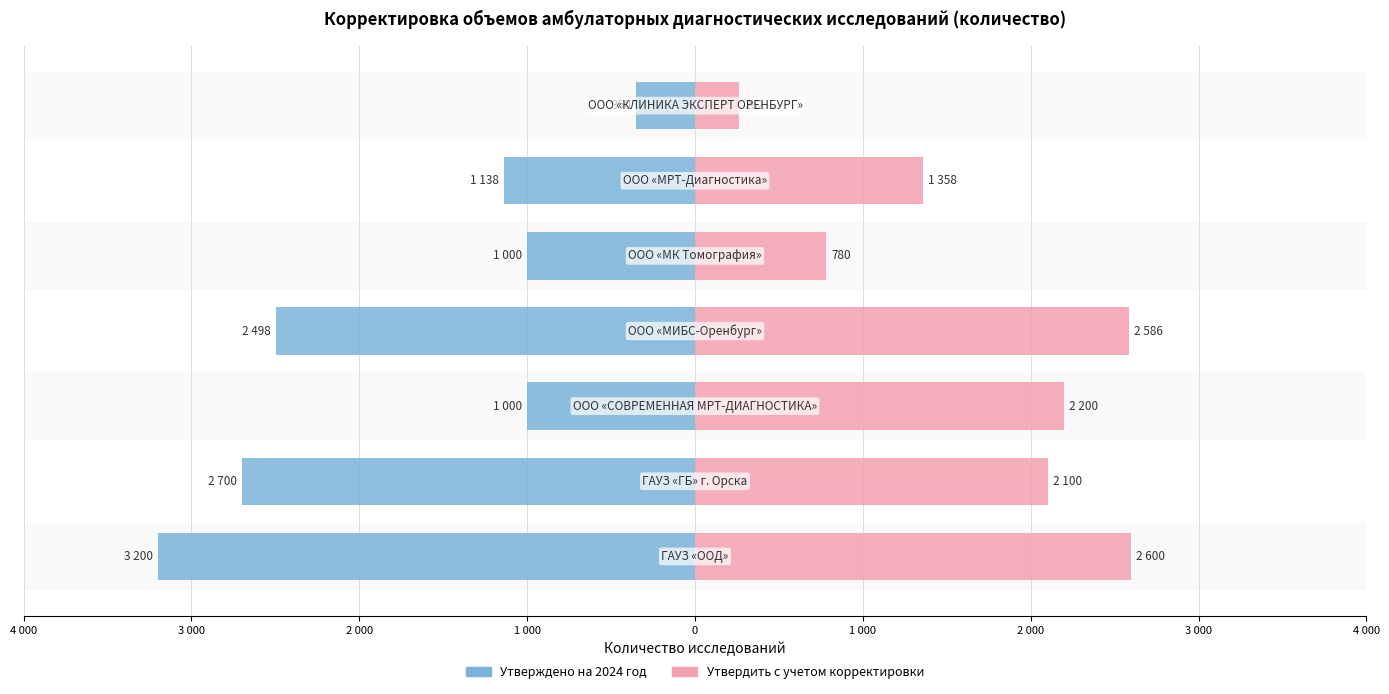

What is the label of the 2nd bar from the right?

1 000